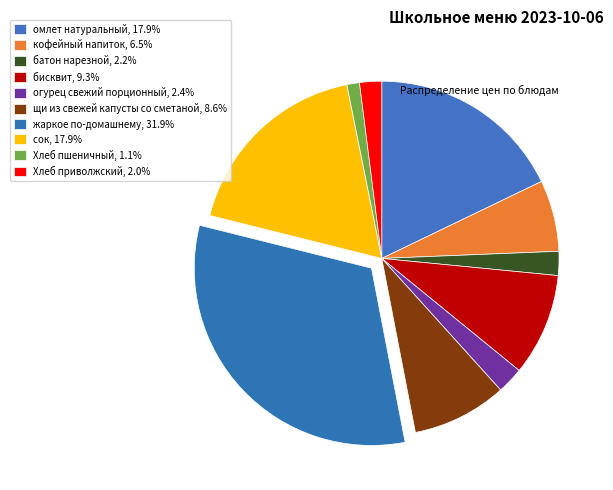

To the nearest percent, what is the combined percentage of бисквит and огурец свежий порционный?

12%